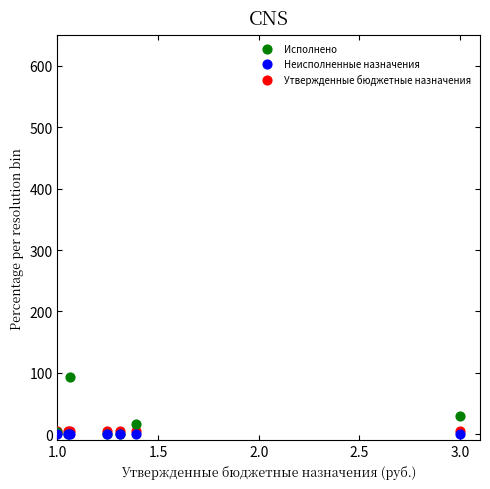

Which series reaches the maximum Y coordinate?

Исполнено